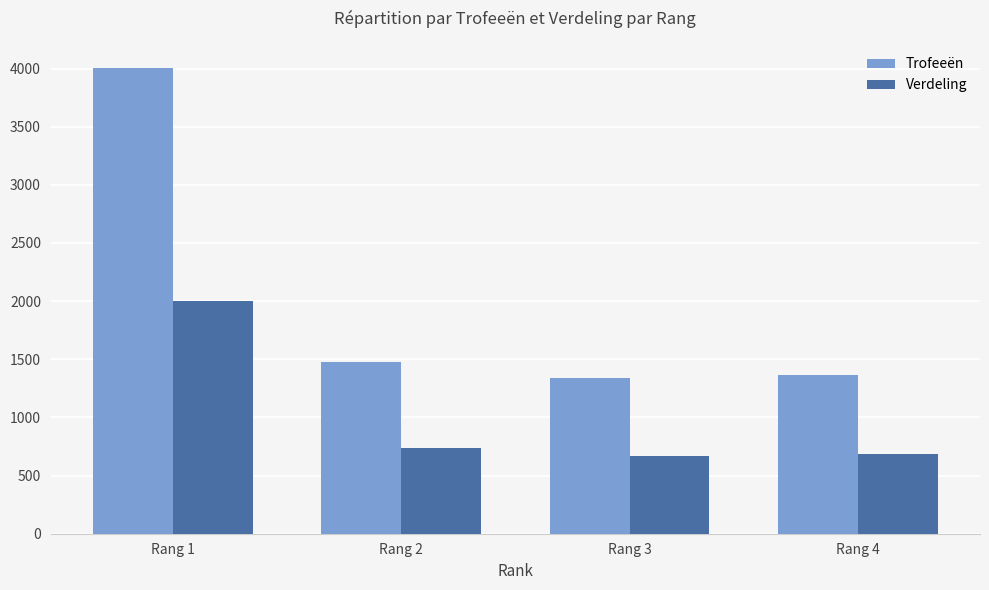

Which series has the largest total across all categories?

Trofeeën